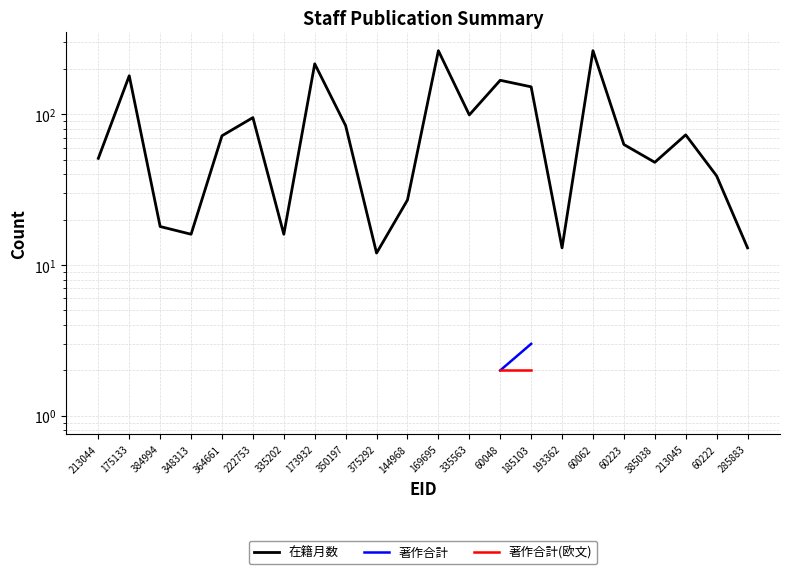

Which series has the widest spread of values?

在籍月数